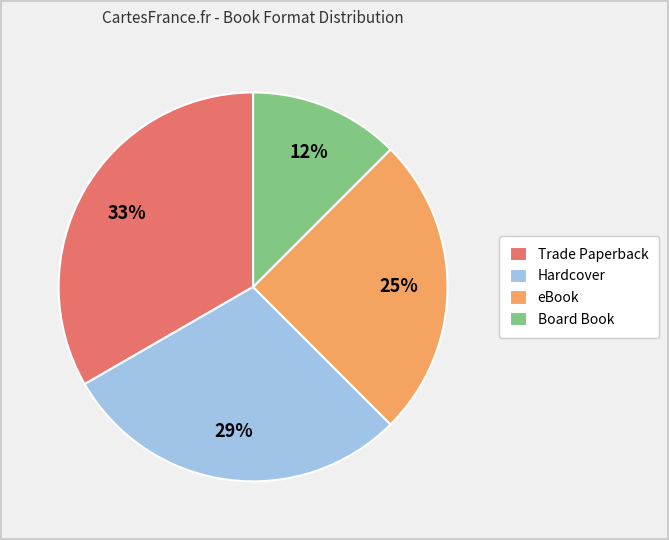

To the nearest percent, what percentage of the pie is Trade Paperback?

33%